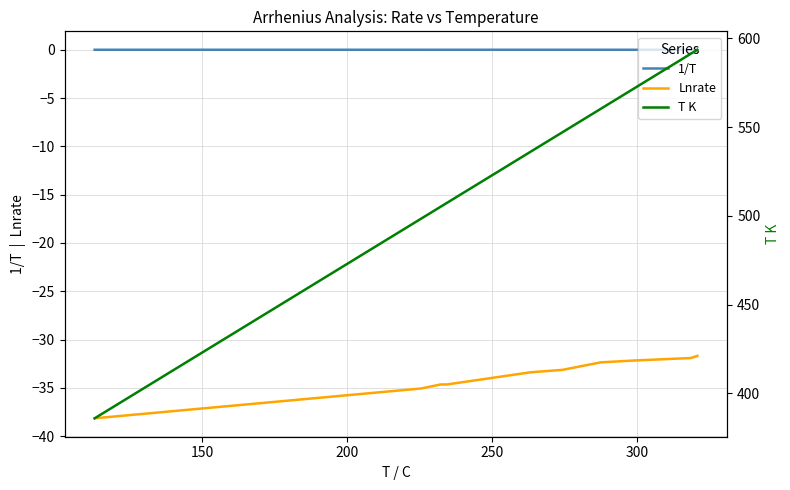

True or false: Lnrate and 1/T intersect in this chart.

False